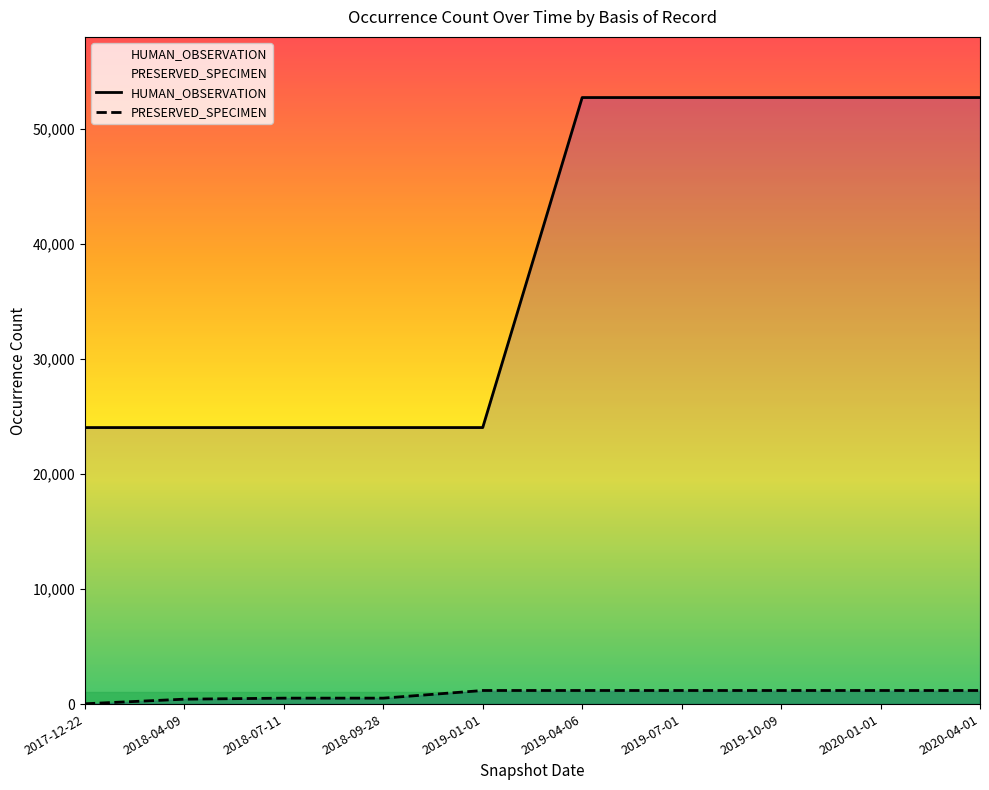

At 2020-04-01, list the series in order from smallest to largest.

PRESERVED_SPECIMEN, HUMAN_OBSERVATION